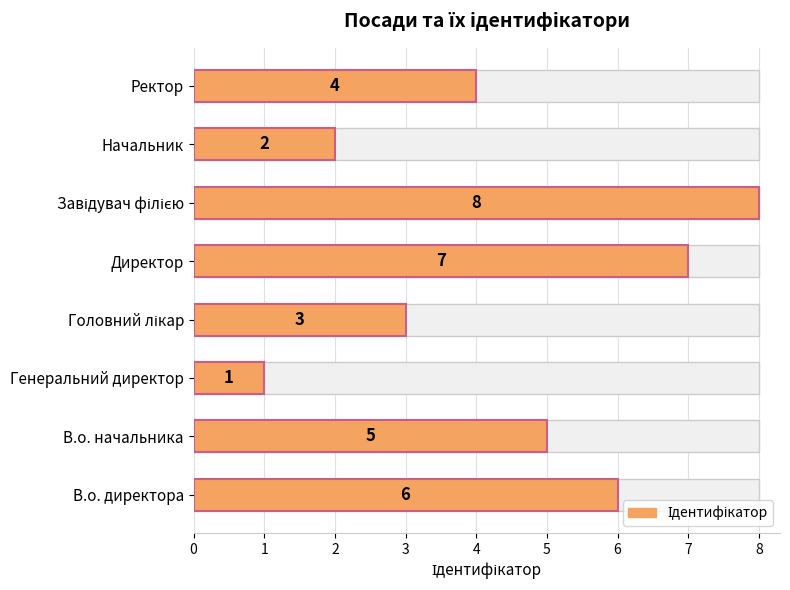

Is it true that the value at В.о. директора is 9?

False